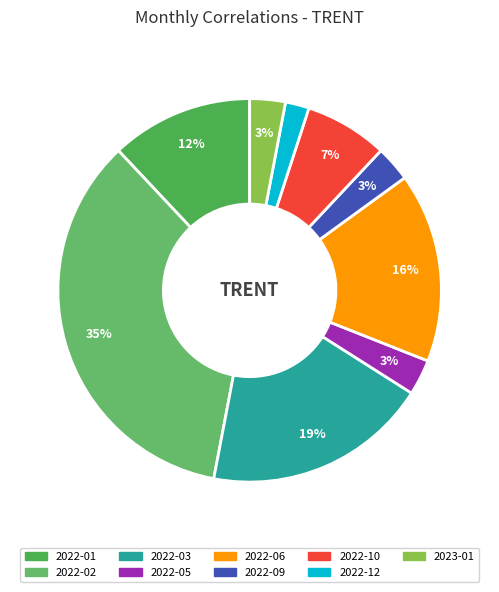

To the nearest percent, what is the difference between the largest and smallest slice percentages?

33%